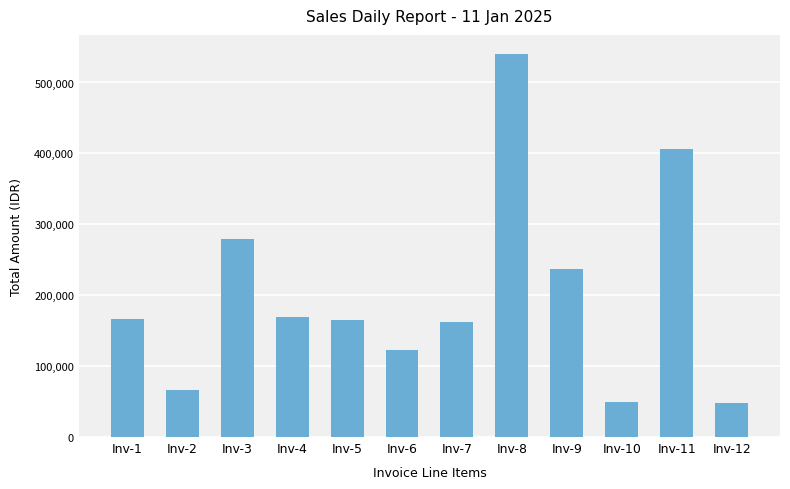

Which has a higher value, Inv-4 or Inv-3?

Inv-3